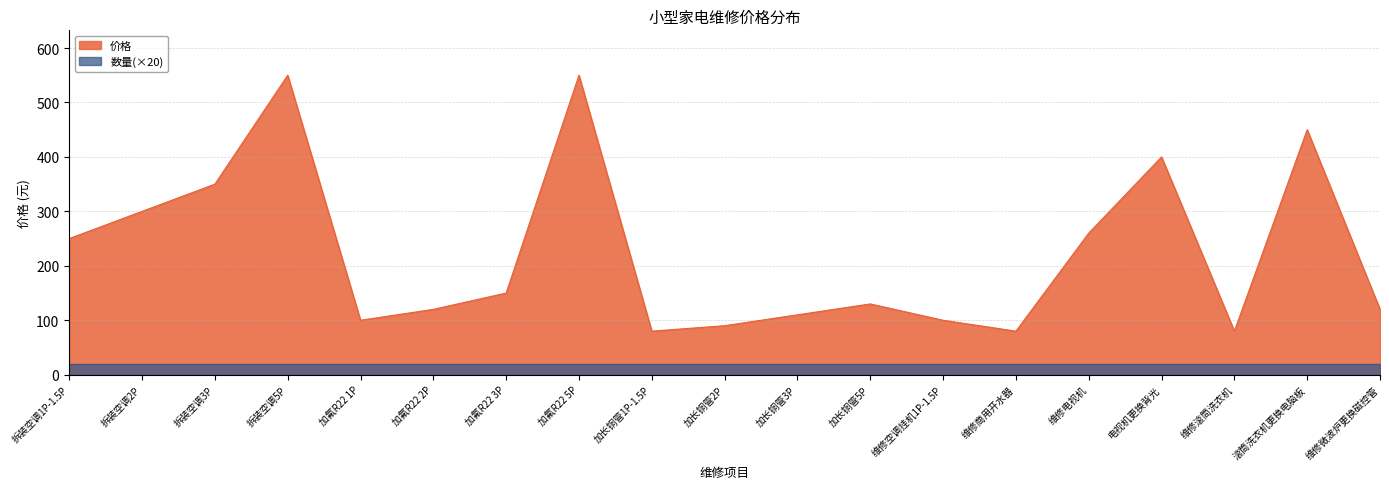

Count the number of data series in this chart.

2